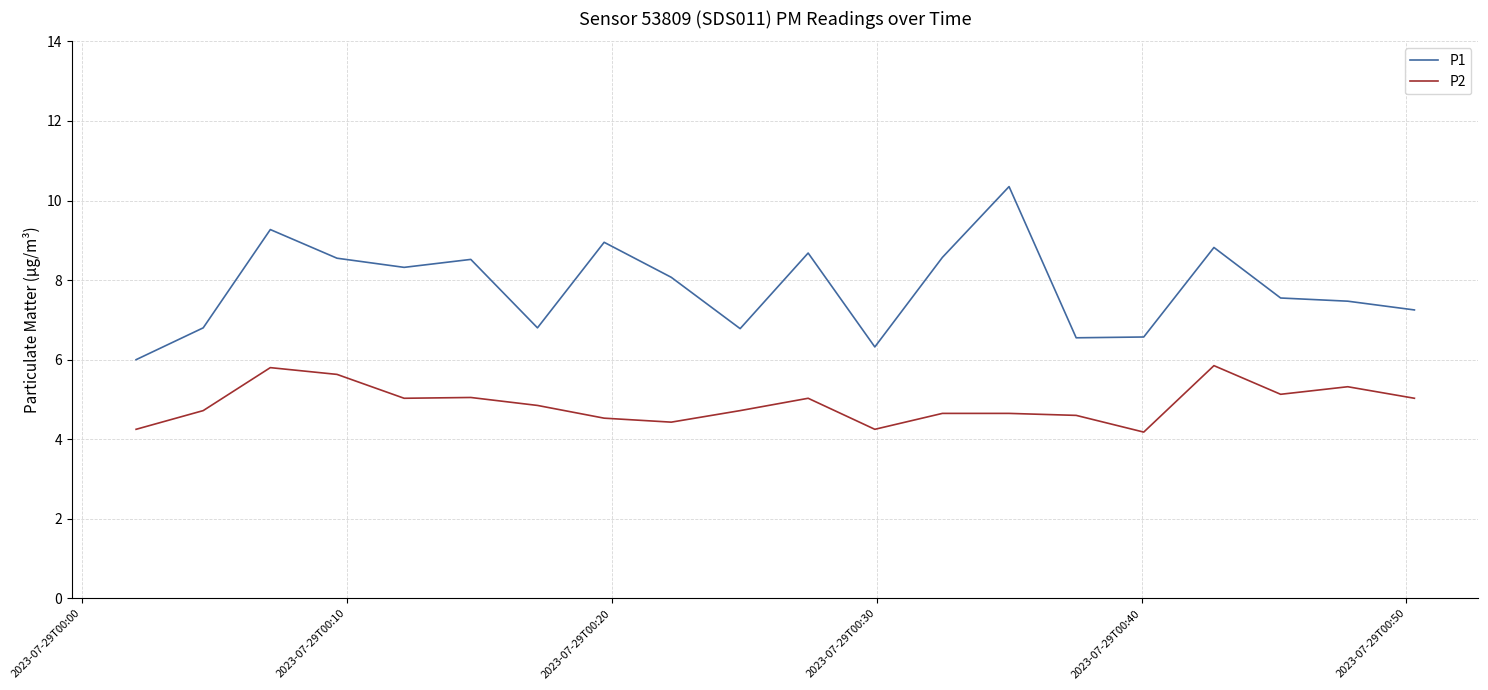

What are all the series names shown in the legend?

P1, P2